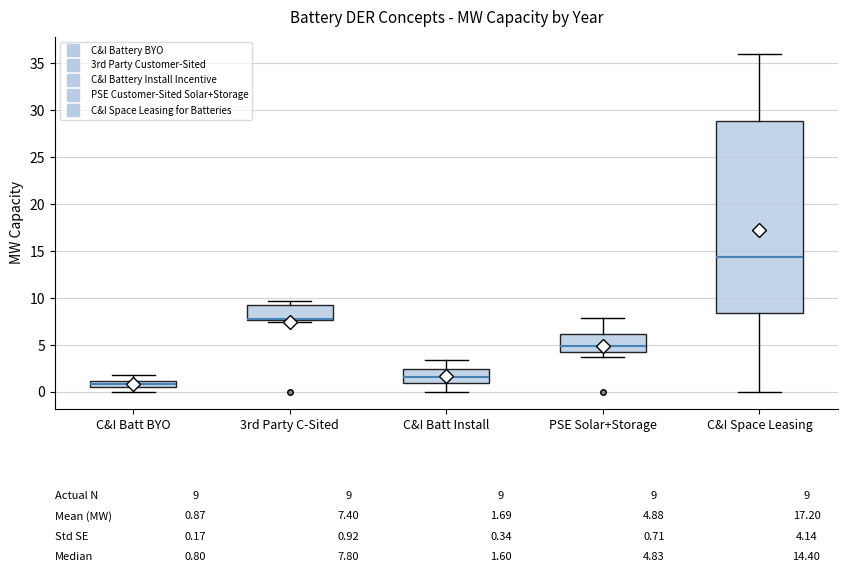

Which box is the tallest, from its lower edge to its upper edge?

C&I Space Leasing